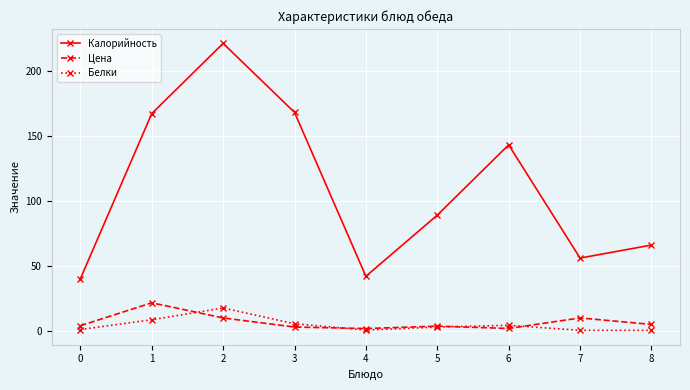

What is the difference between the Цена values at 2 and 1?

11.6